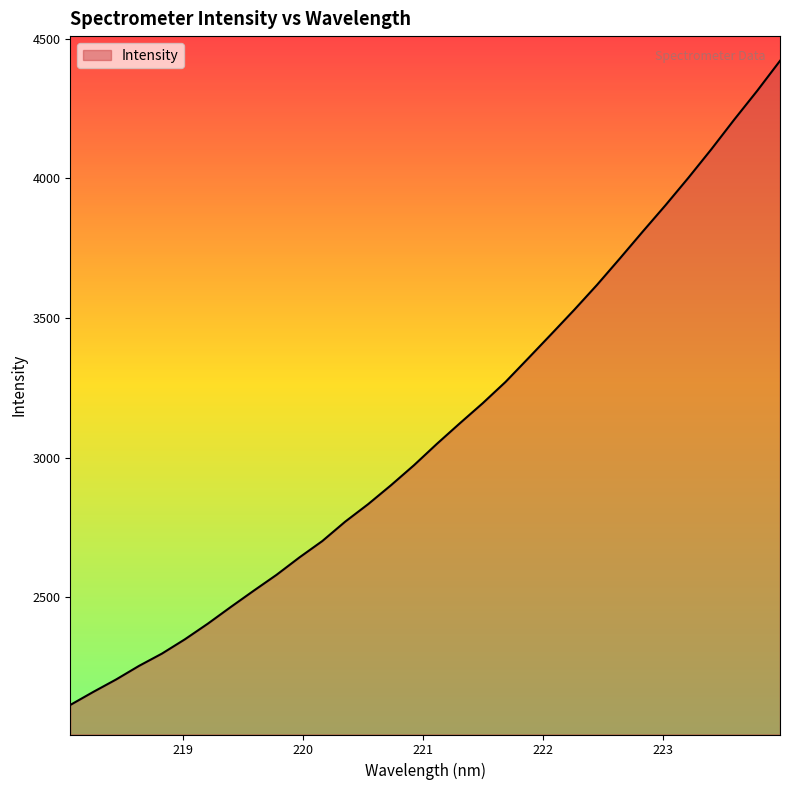

What is the average value?

3101.4